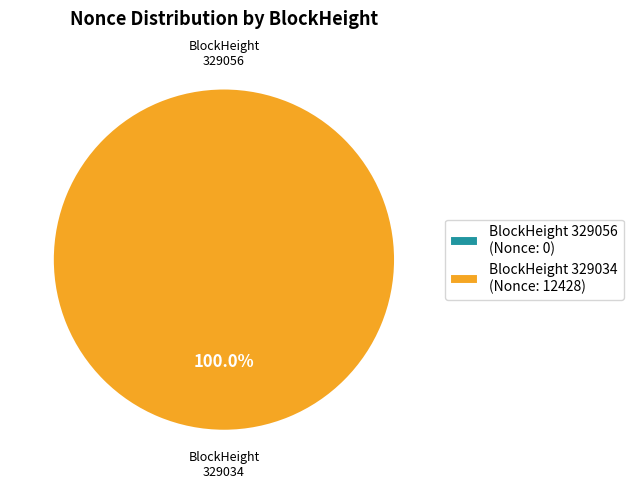

How many slices are in this pie chart?

2